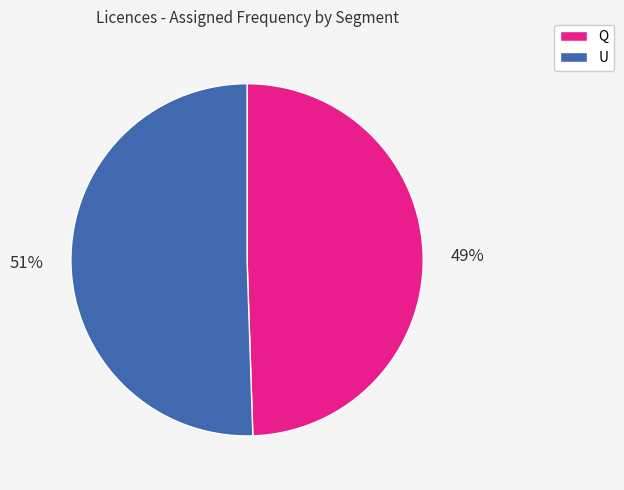

Do U and Q together represent more than half of the pie?

Yes